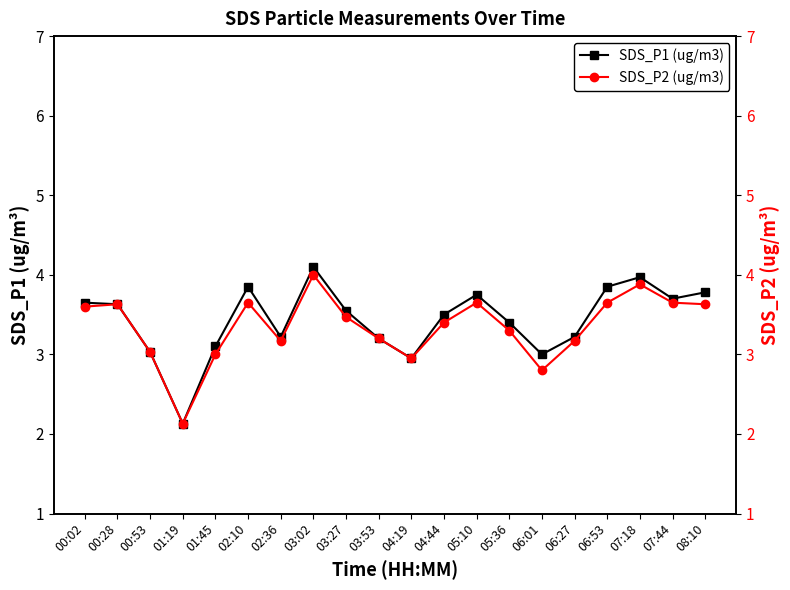

What is the maximum value for SDS_P1 (ug/m3)?

4.1